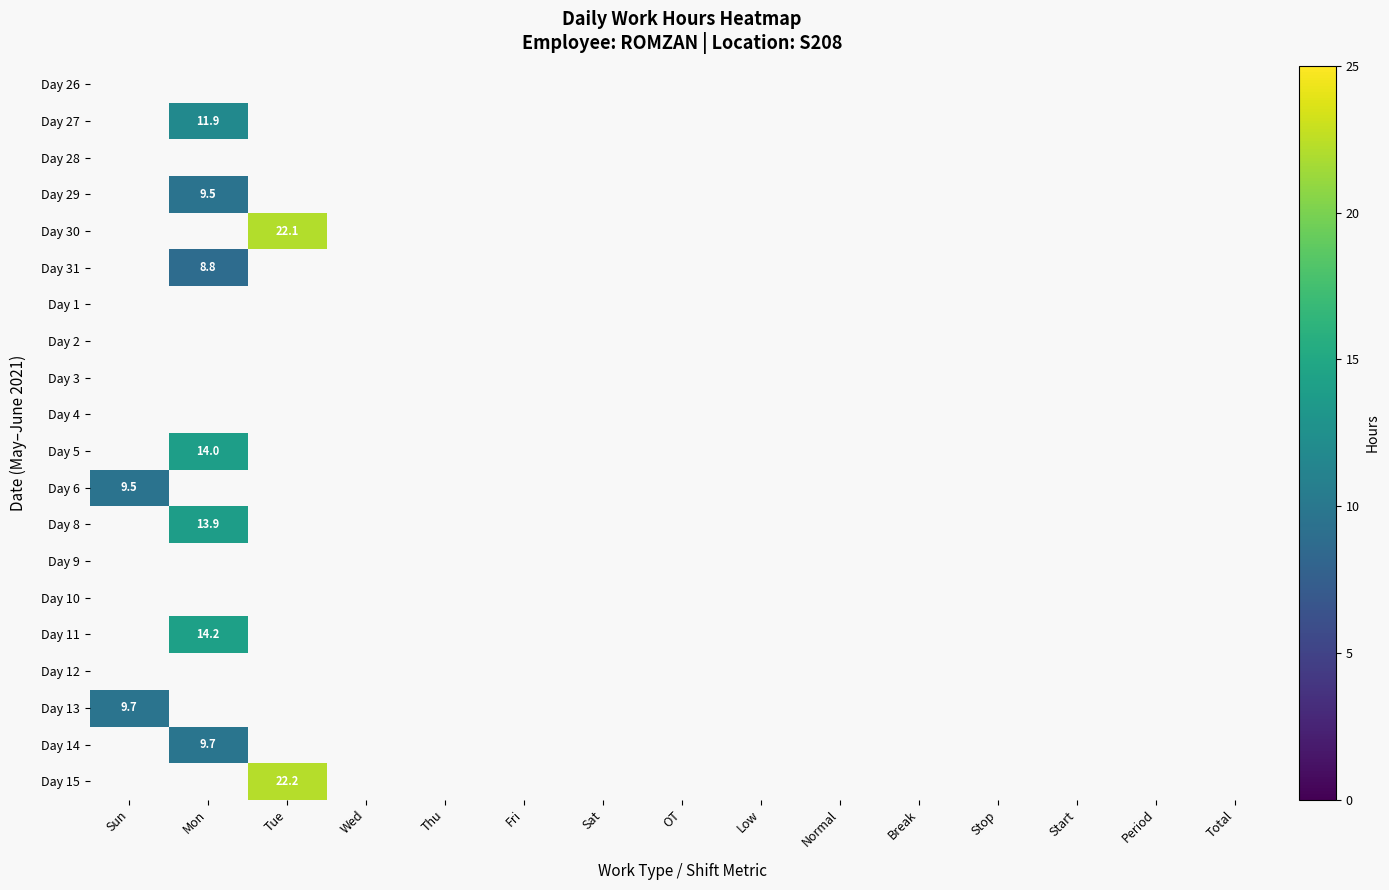

Between Wed and Period, which is larger?

Period